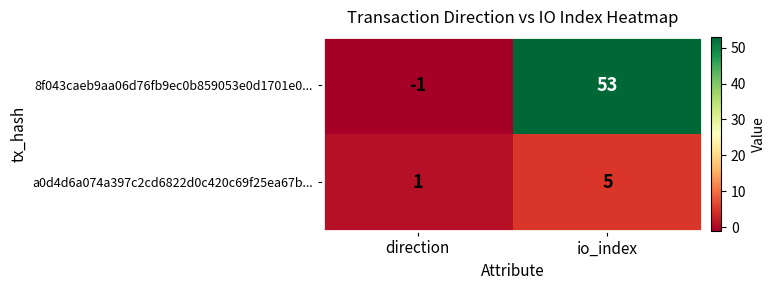

Which label corresponds to the largest value in the chart?

io_index